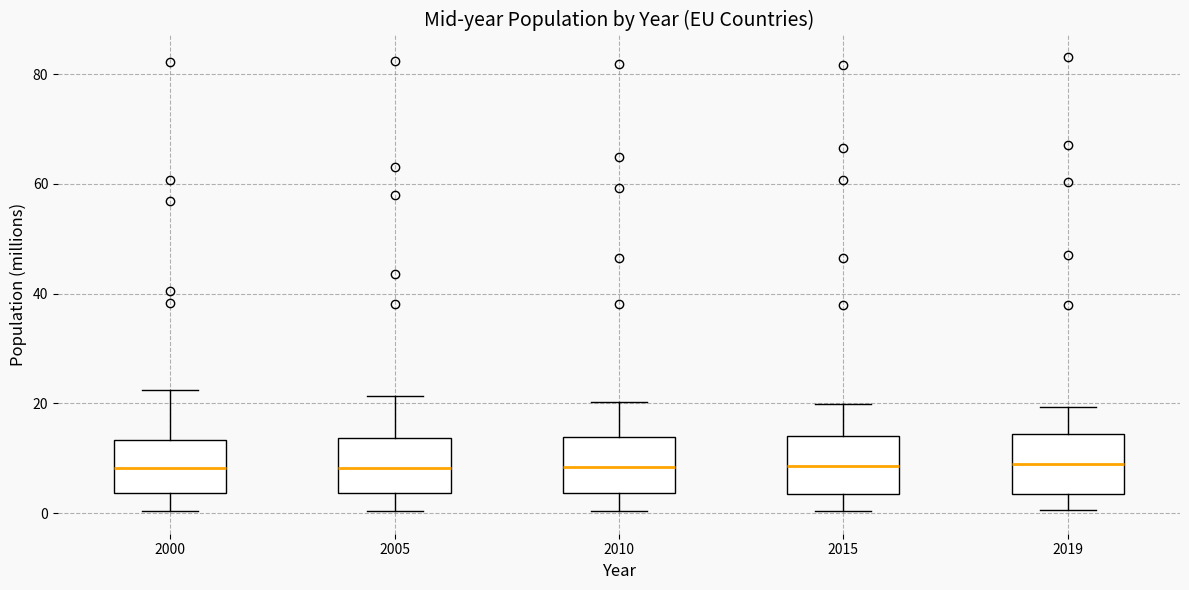

Where is the upper edge of the box at x = 2015 on the y-axis? The values are not printed on the chart, so give them approximately, as read against the axis.

14